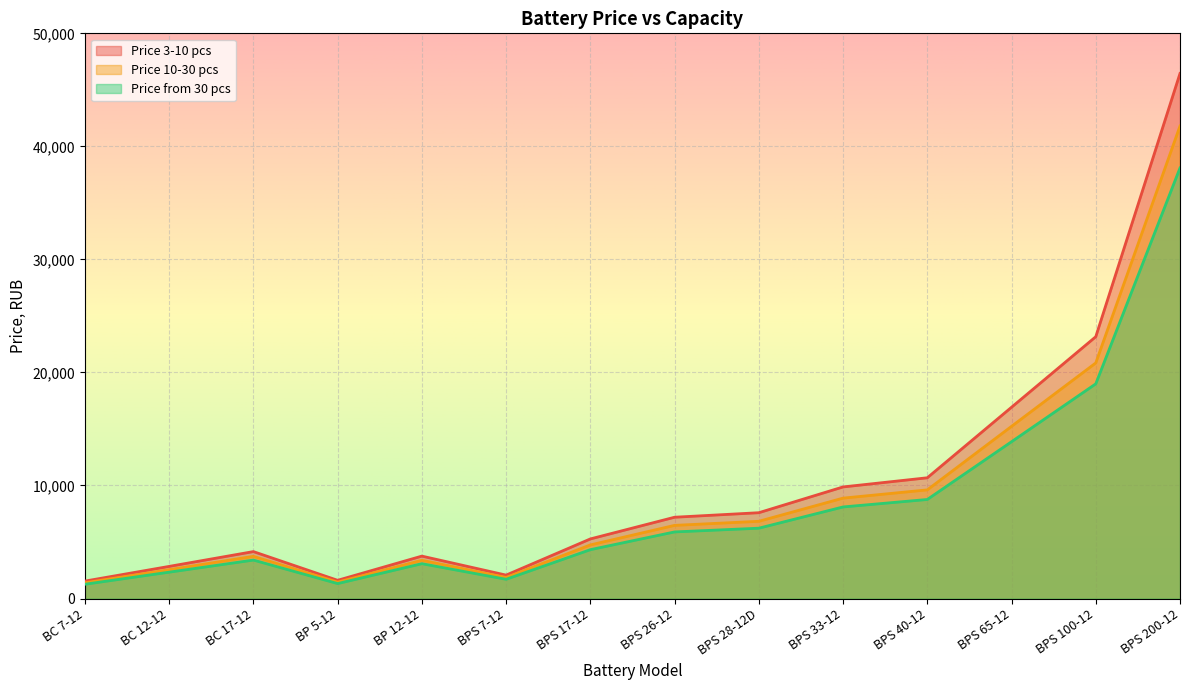

Reading right to left, extract all data points from this chart.

Price 3-10 pcs: 46450	23160	16920	10680	9870	7590	7190	5270	2070	3750	1610	4150	2840	1540
Price 10-30 pcs: 41800	20840	15230	9610	8880	6830	6470	4740	1860	3380	1450	3730	2550	1390
Price from 30 pcs: 38090	18990	13870	8760	8100	6220	5890	4320	1700	3080	1320	3400	2330	1260